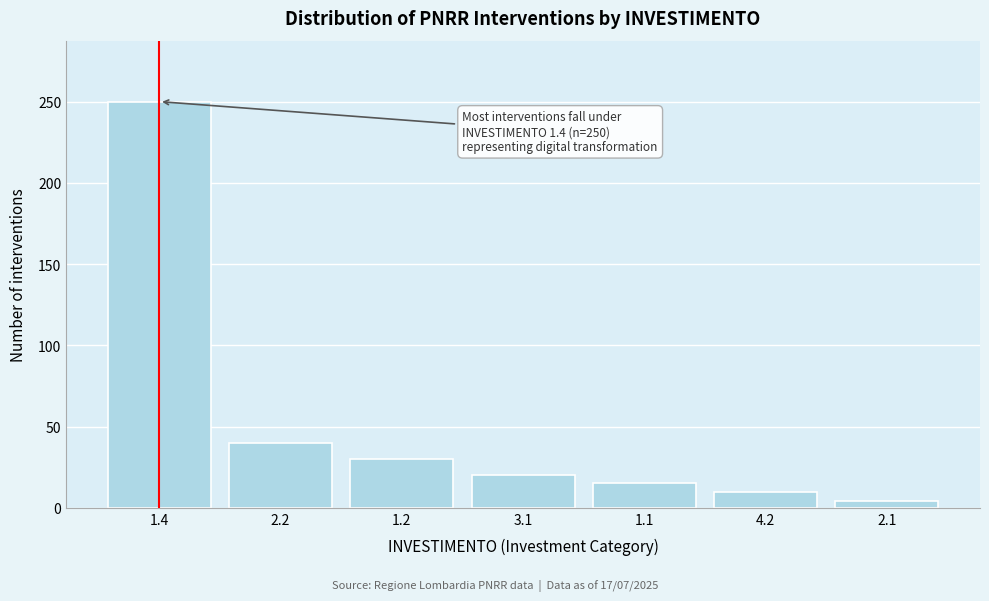

Reading right to left, transcribe all the data shown in this chart.

4	10	15	20	30	40	250